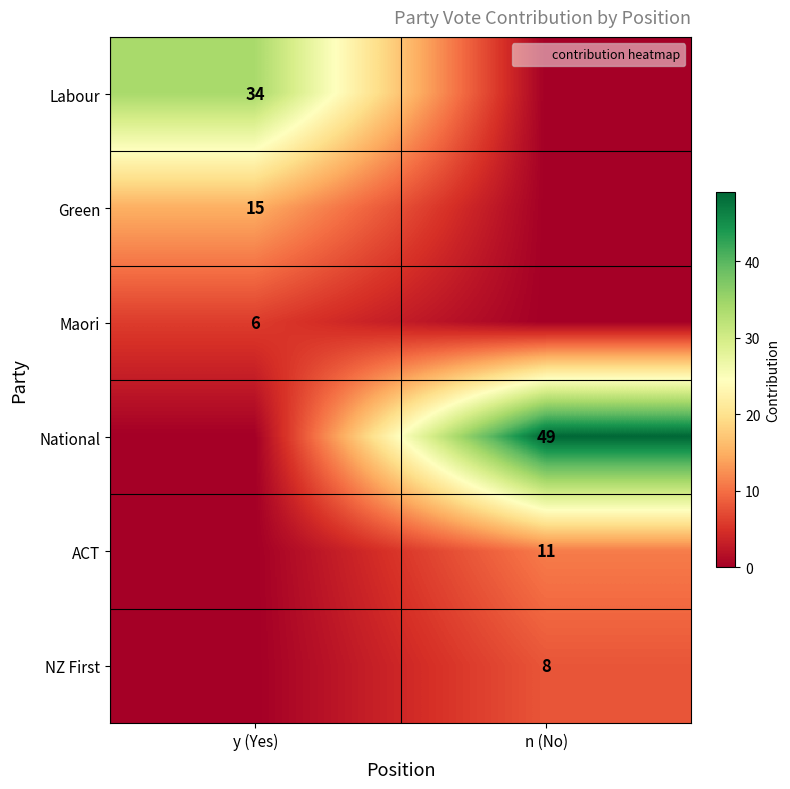

The value of Green at y (Yes) is 26. True or false?

False